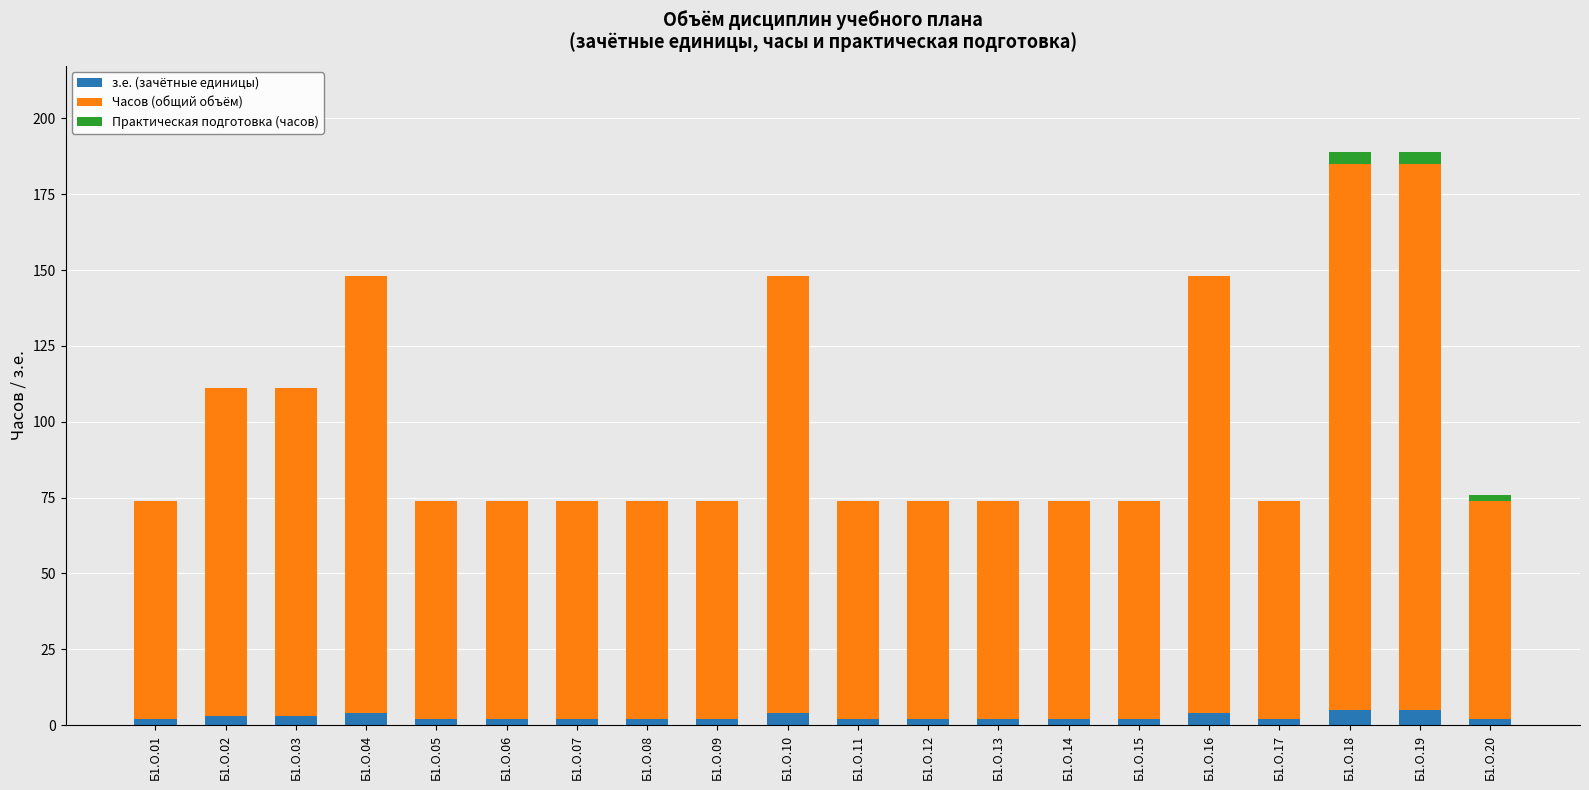

True or false: з.е. (зачётные единицы) has a value of 2 at Б1.О.20.

True